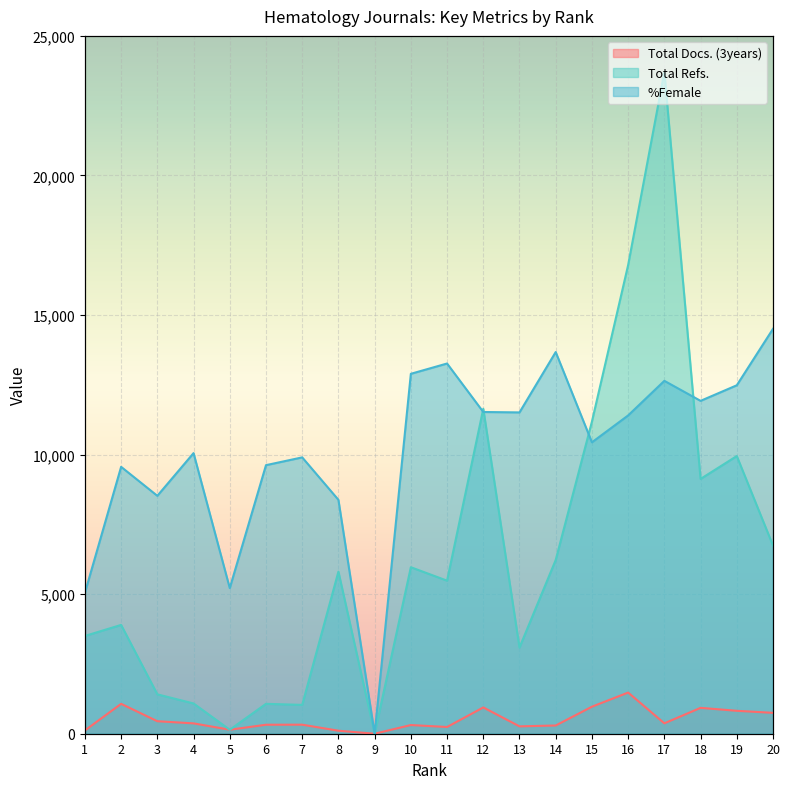

Reading right to left, what are all the values shown in this chart?

Total Docs. (3years): 20=748.0	19=821.0	18=927.0	17=373.0	16=1475.0	15=968.0	14=295.0	13=264.0	12=942.0	11=241.0	10=311.0	9=0.0	8=108.0	7=324.0	6=322.0	5=143.0	4=371.0	3=448.0	2=1071.0	1=118.0
Total Refs.: 20=6741.0	19=9948.0	18=9128.0	17=23710.0	16=16791.0	15=11182.0	14=6224.0	13=3088.0	12=11641.0	11=5483.0	10=5965.0	9=0.0	8=5806.0	7=1033.0	6=1071.0	5=143.0	4=1084.0	3=1411.0	2=3898.0	1=3503.0
%Female: 20=14505.0	19=12483.0	18=11925.0	17=12642.0	16=11403.0	15=10440.0	14=13674.0	13=11511.0	12=11526.0	11=13263.0	10=12894.0	9=0.0	8=8379.0	7=9900.0	6=9621.0	5=5217.0	4=10053.0	3=8523.0	2=9561.0	1=5049.0